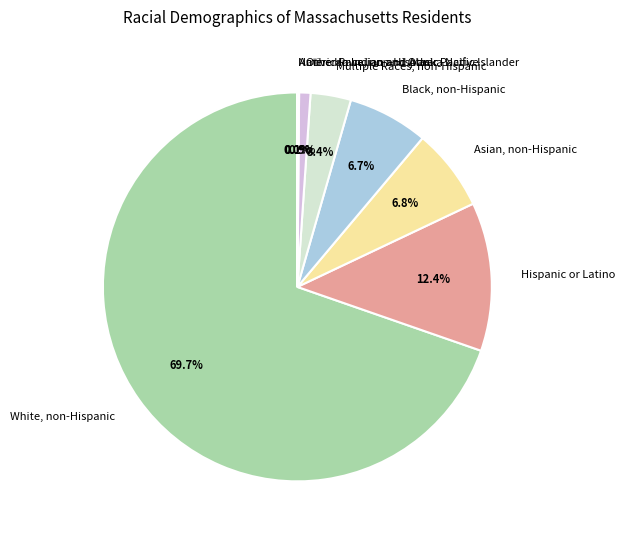

Is the sum of White, non-Hispanic and Other Race, non-Hispanic greater than half?

Yes